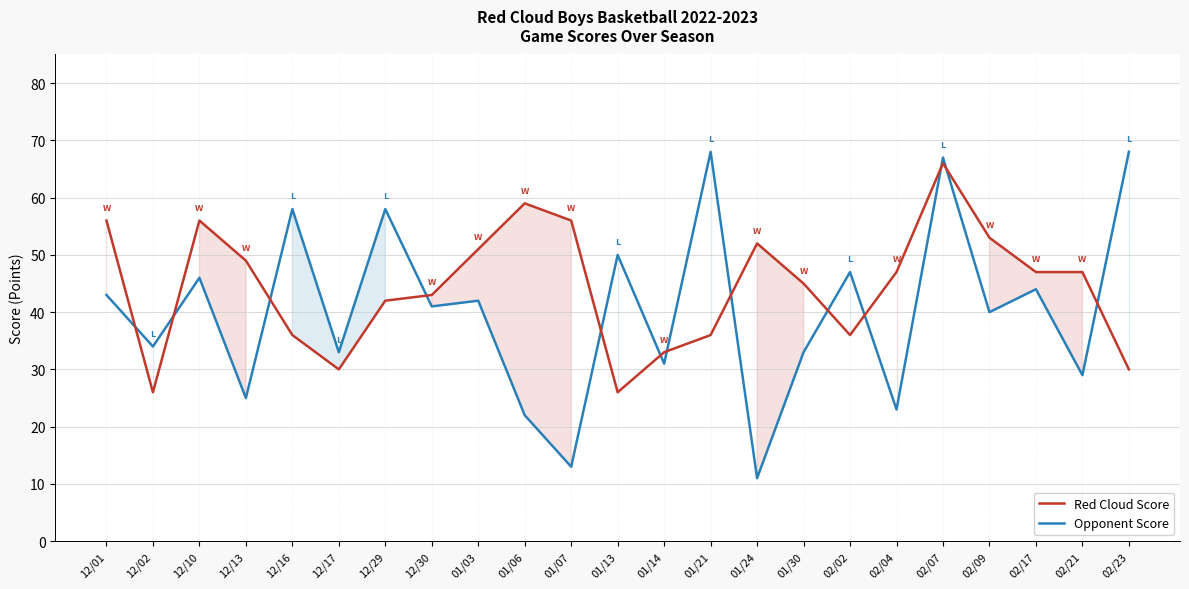

True or false: Red Cloud Score and Opponent Score cross at least once.

True